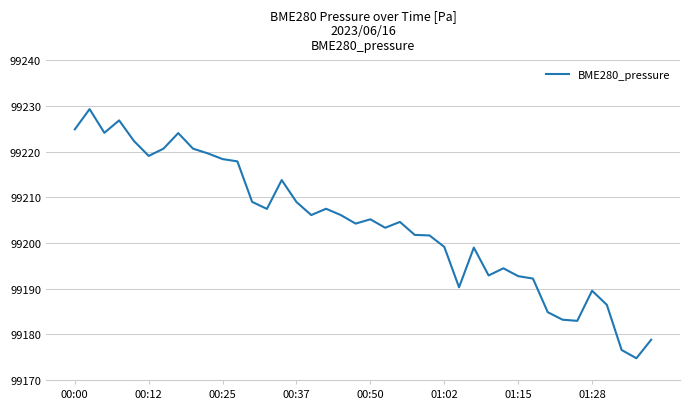

What is the difference between the maximum and minimum values?

54.5